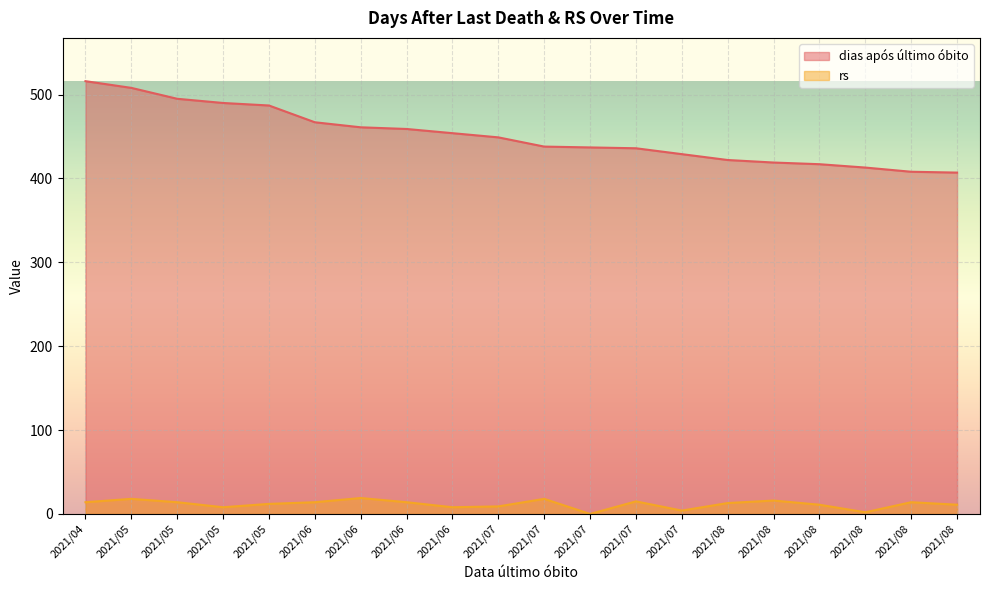

What are all the series names shown in the legend?

dias após último óbito, rs